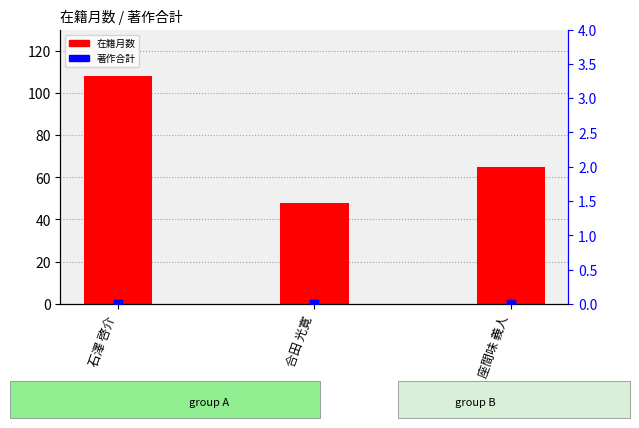

At which category is the sum across all series the highest?

石澤 啓介